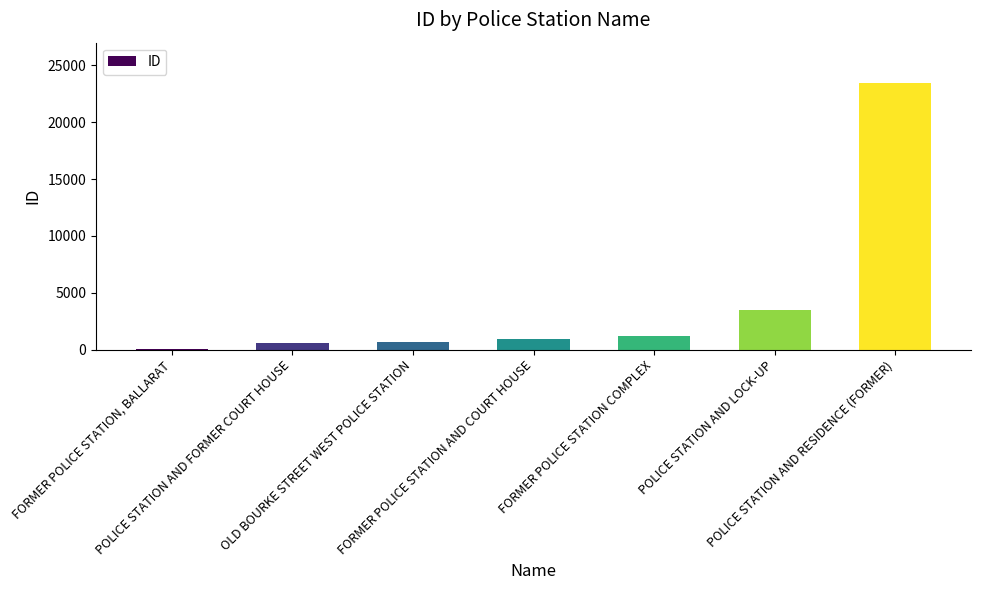

What is the maximum value shown in the chart?

23481